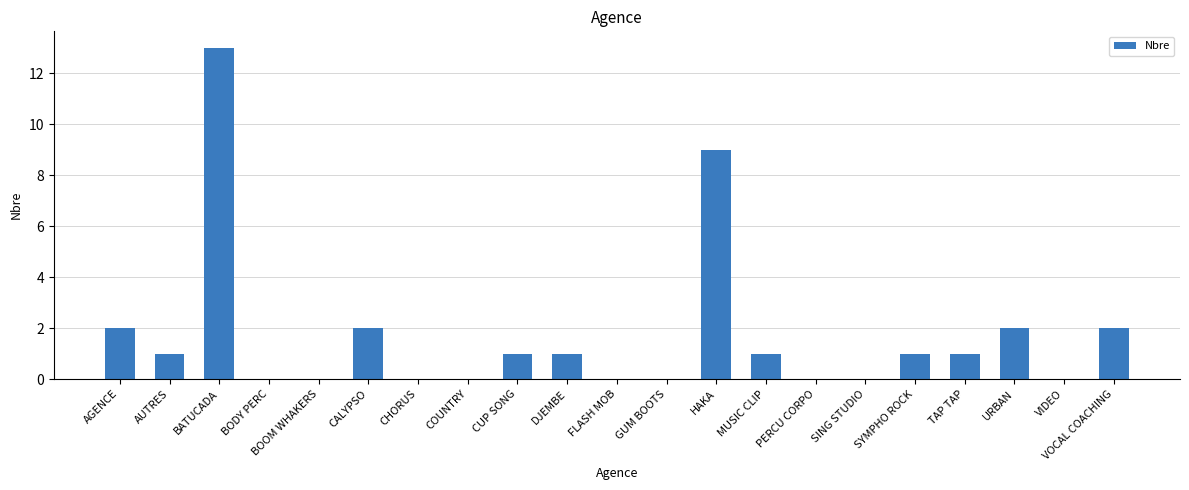

How many data points does each series have?

21